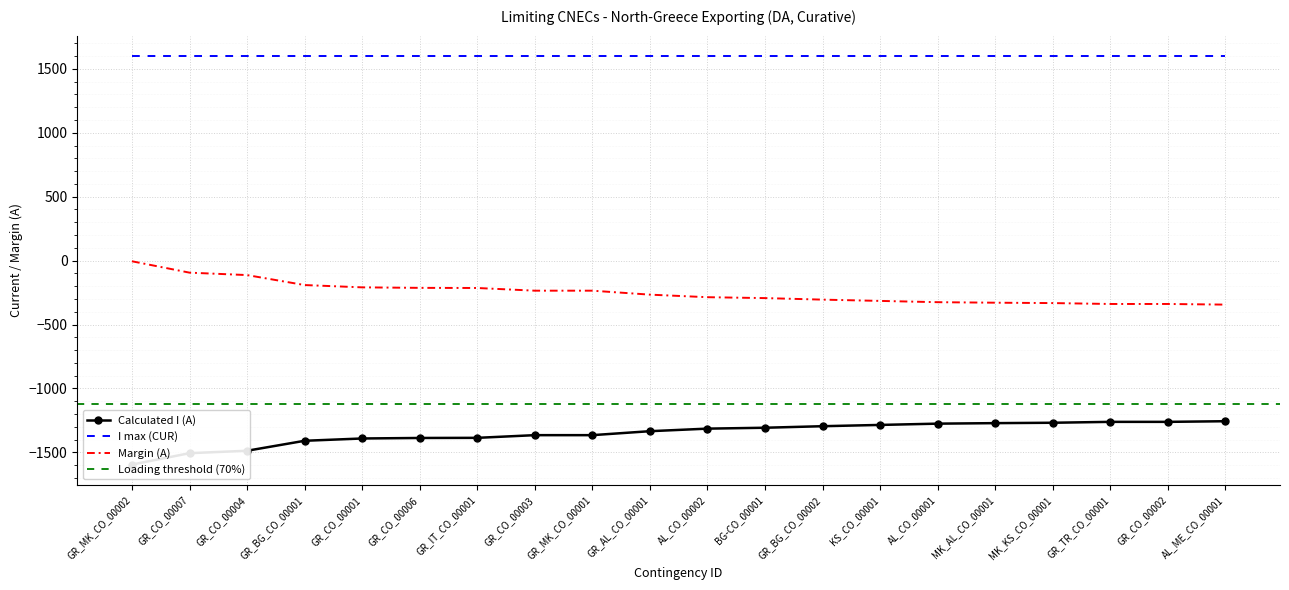

True or false: I max (CUR) and Margin (A) cross at least once.

False